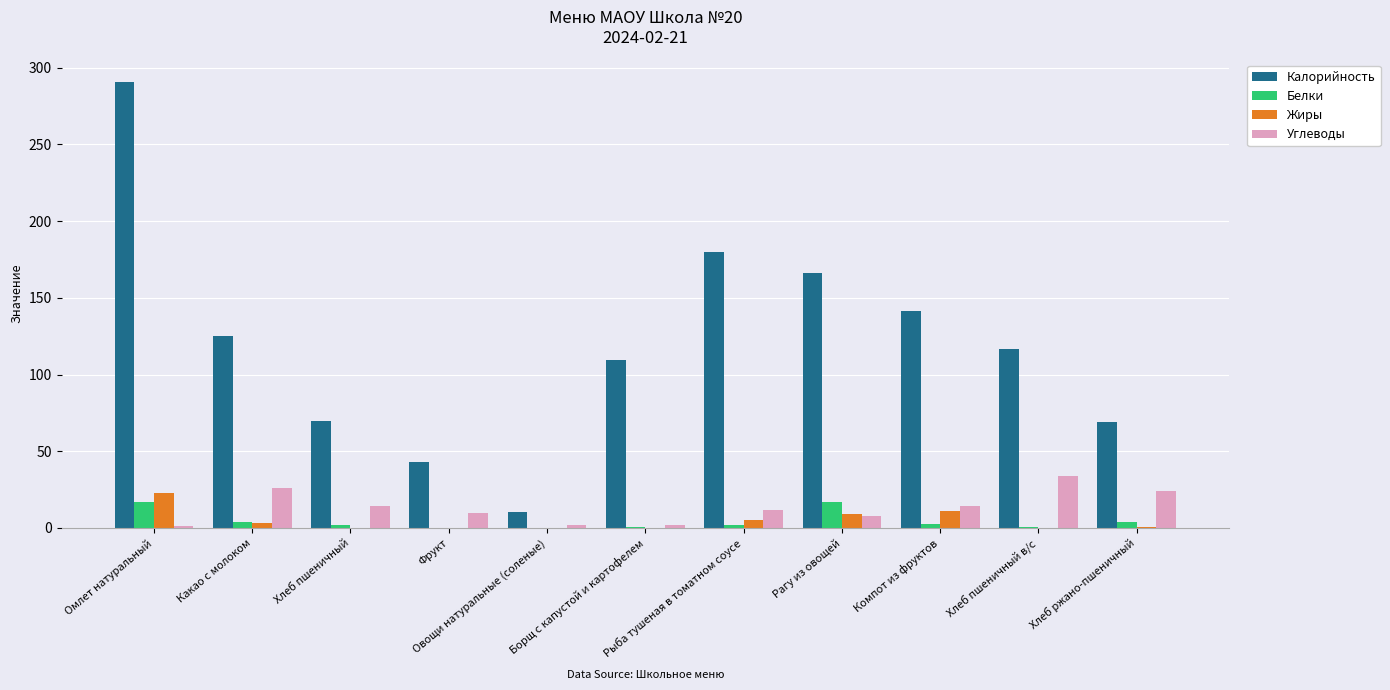

At which category is the sum across all series the highest?

Омлет натуральный